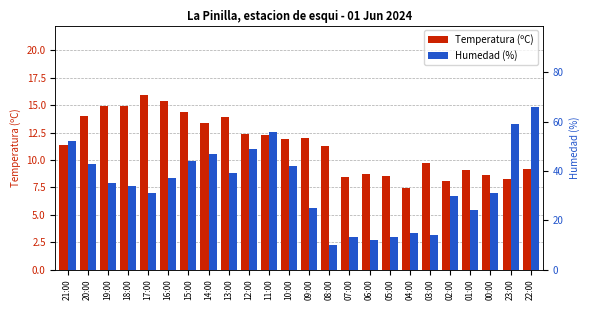

The Temperatura (ºC) series shows 15.3 at 08:00. True or false?

False